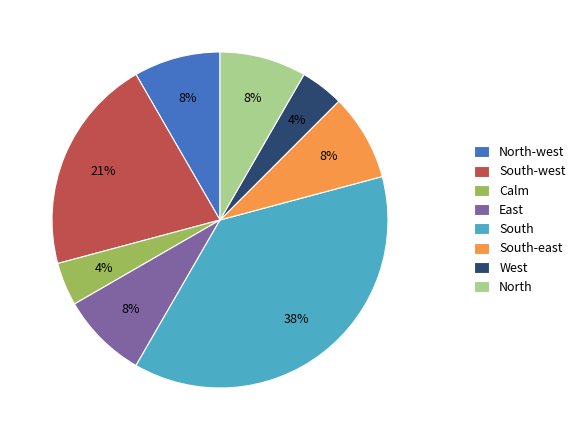

How many slices are in this pie chart?

8